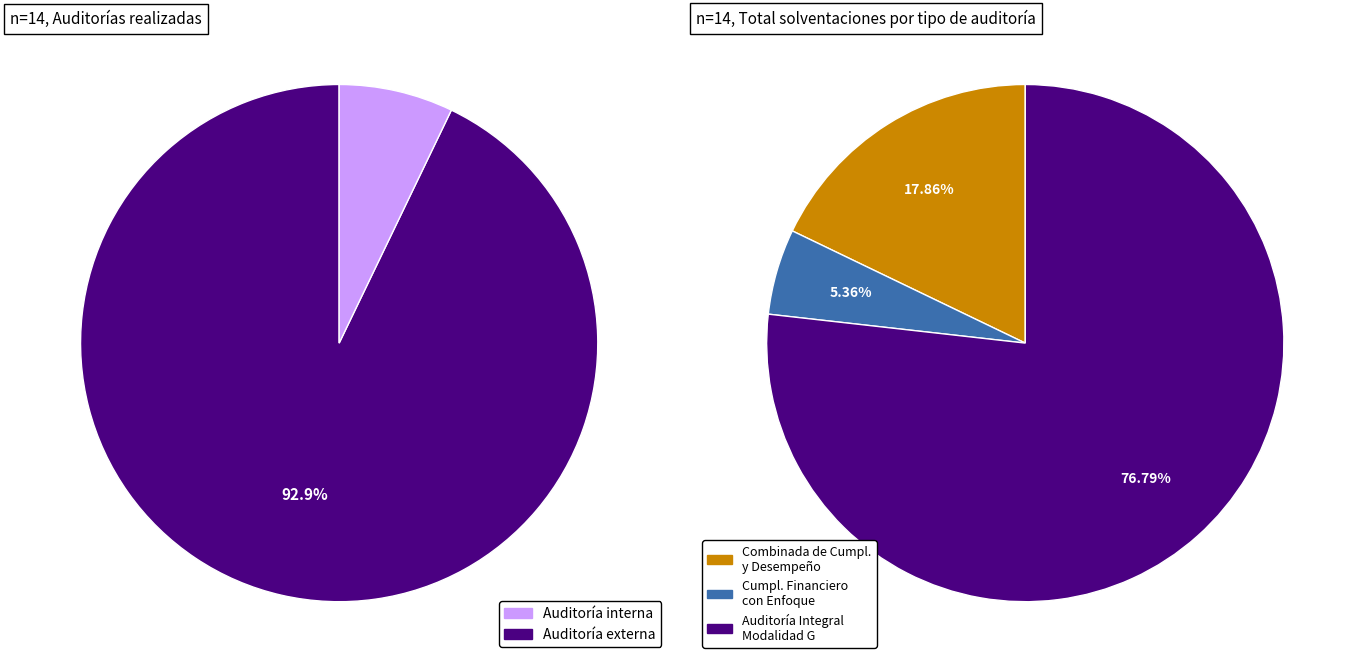

What percentage is the Auditoría interna slice, to the nearest percent?

7%